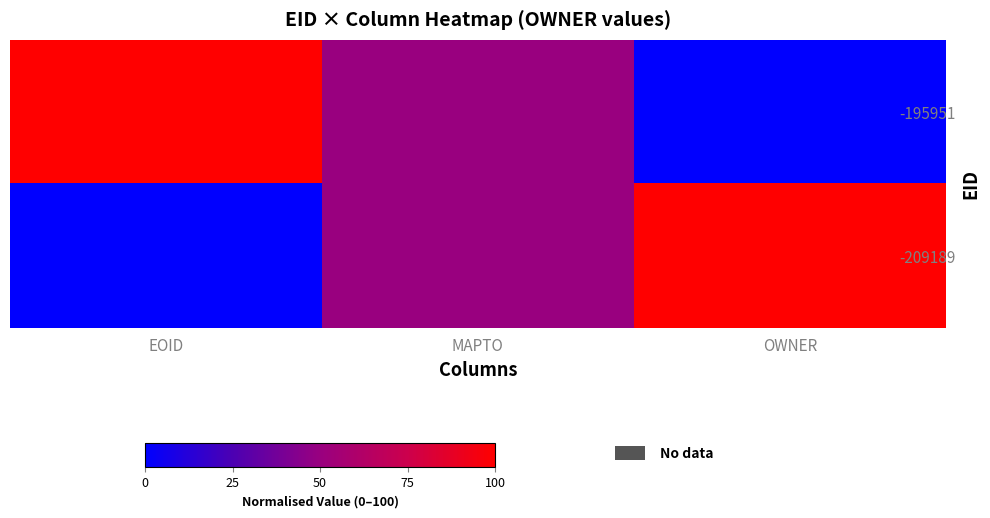

Which series has the largest total across all categories?

-195951